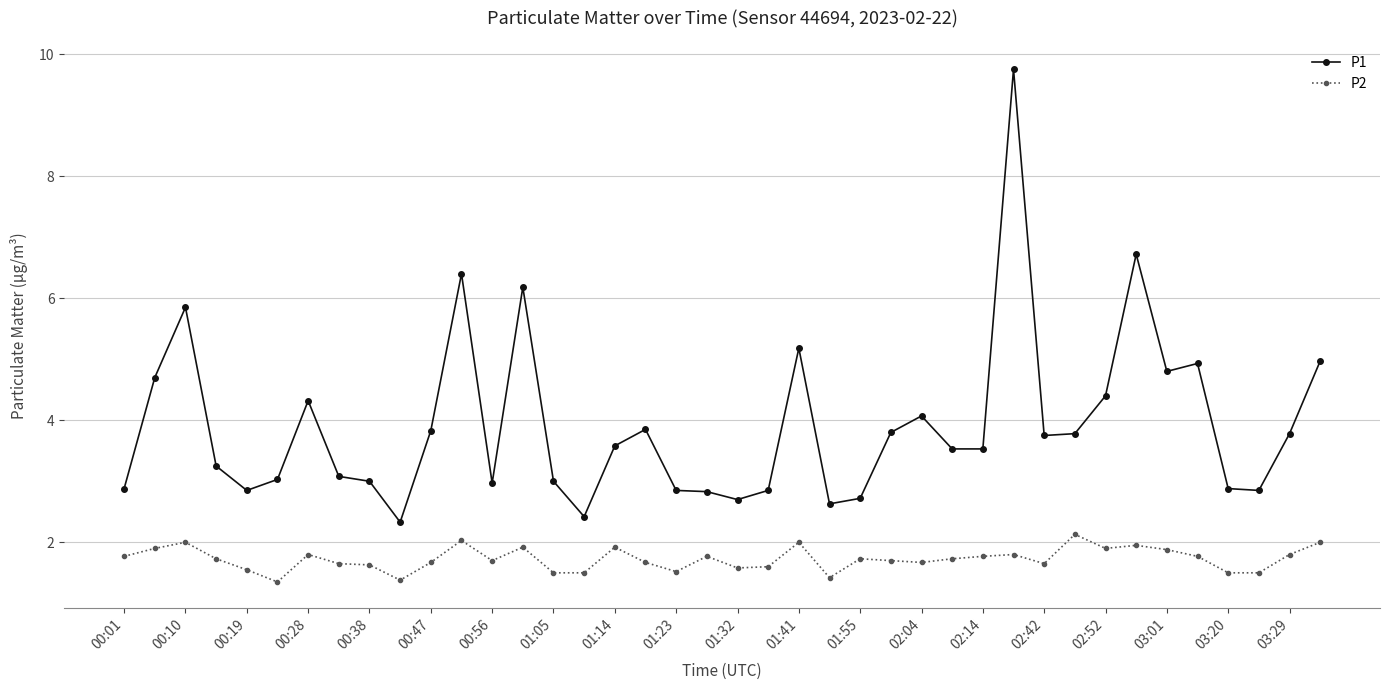

What is the highest value of the P2 series?

2.1